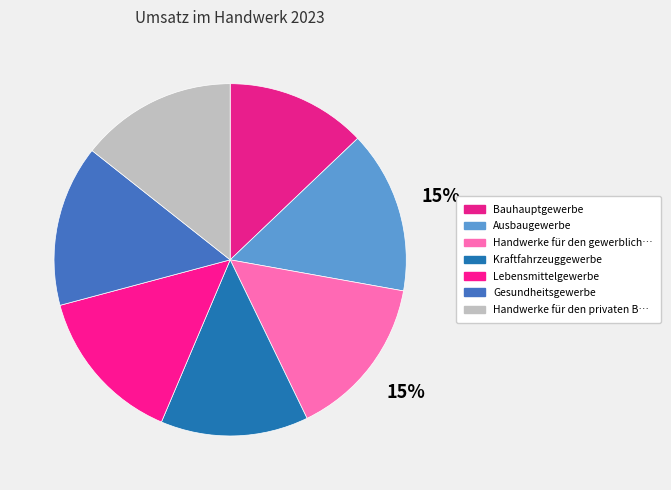

To the nearest percent, what is the difference between the largest and smallest slice percentages?

2%